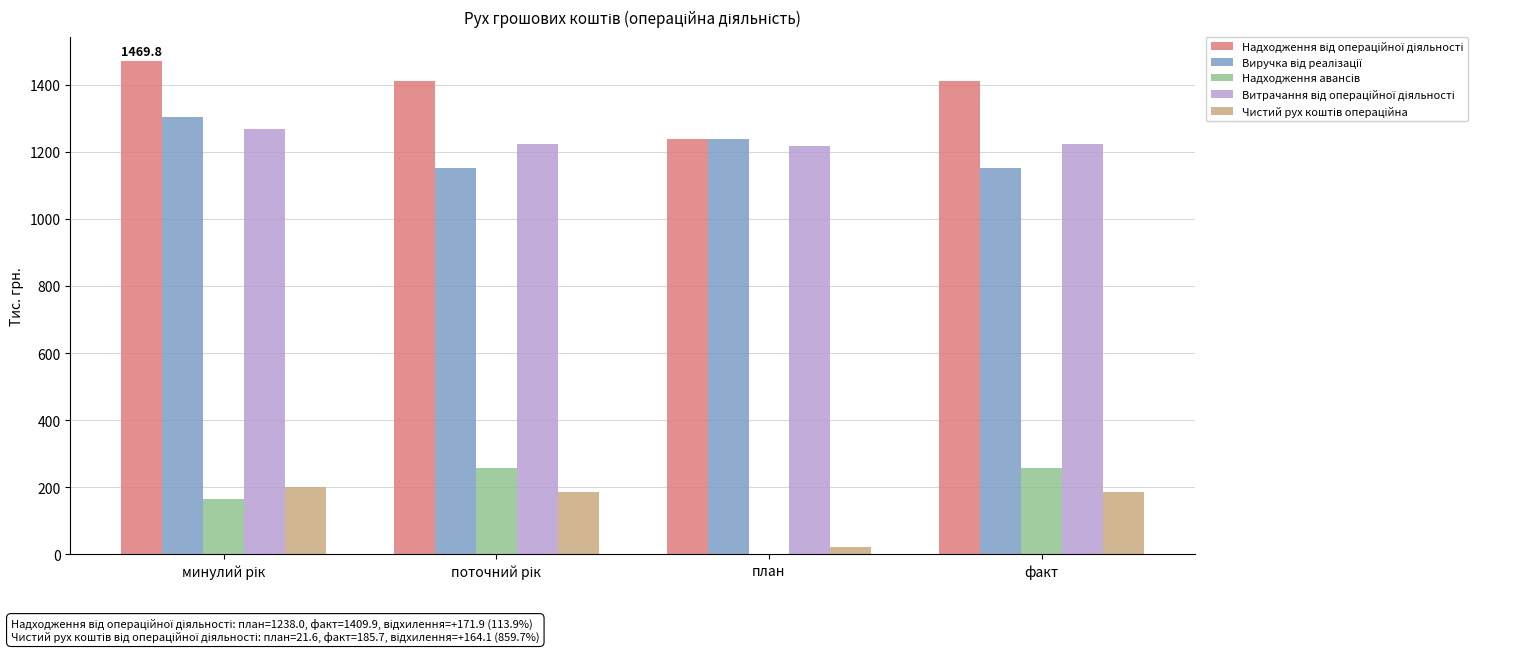

Rank the series by their maximum value, from lowest to highest.

Чистий рух коштів операційна, Надходження авансів, Витрачання від операційної діяльності, Виручка від реалізації, Надходження від операційної діяльності